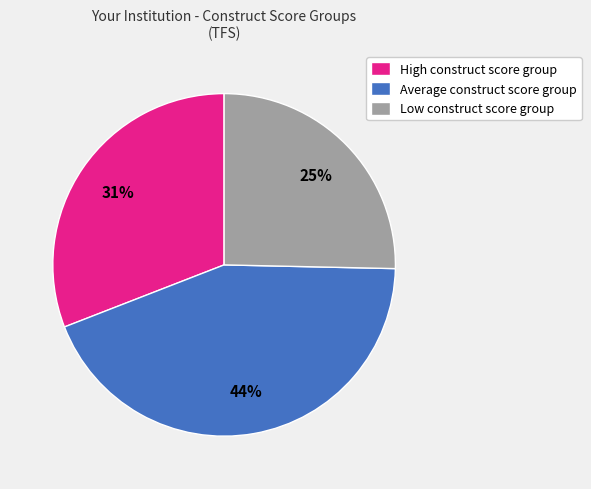

To the nearest percent, what portion does Average construct score group represent?

44%